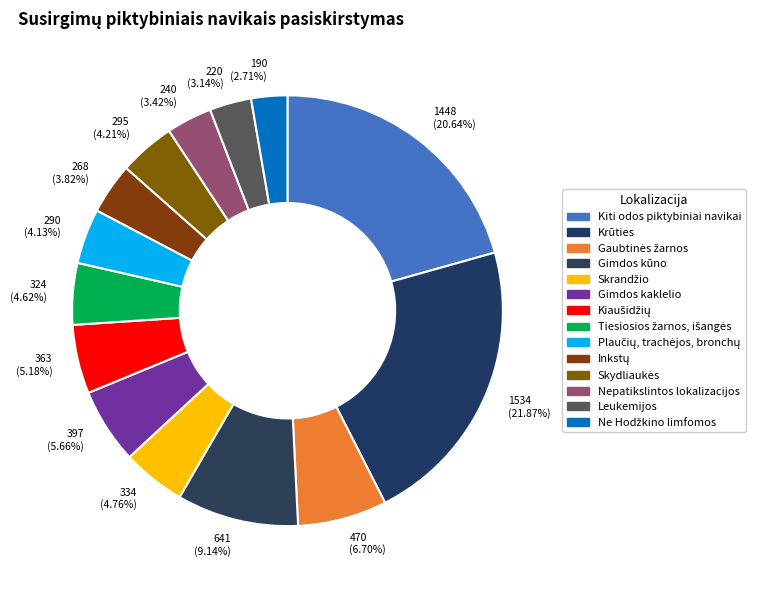

Is it true that Inkstų is 4% of the pie?

True